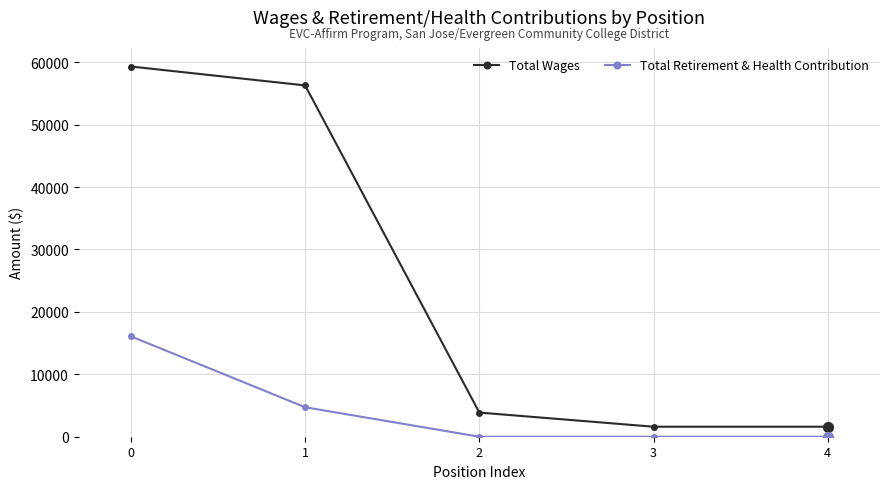

Which series has the largest total across all categories?

Total Wages